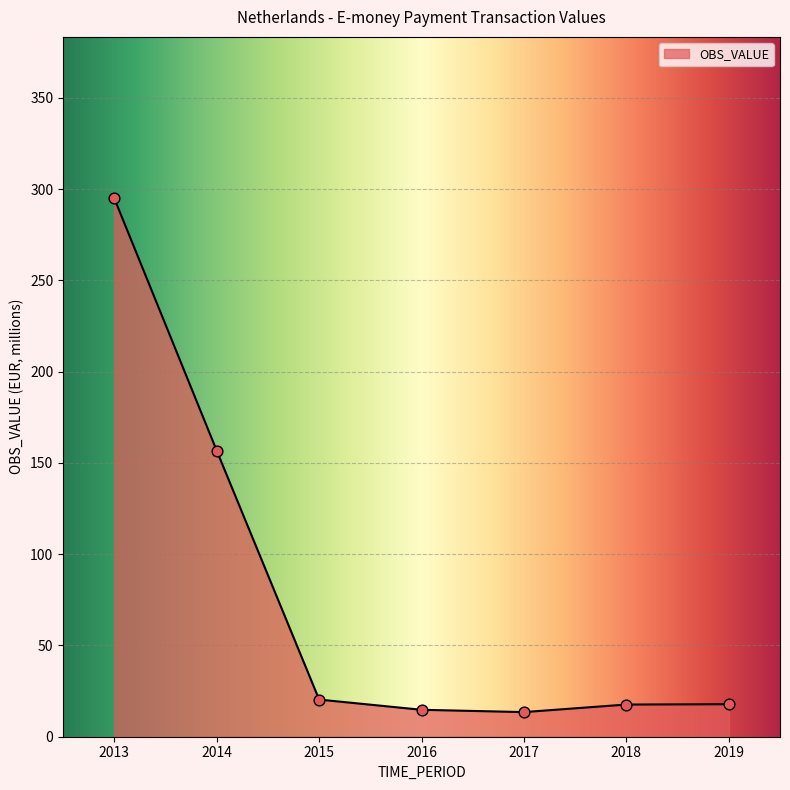

Approximately how many times larger is the value at 2013 compared to 2017?

21.9